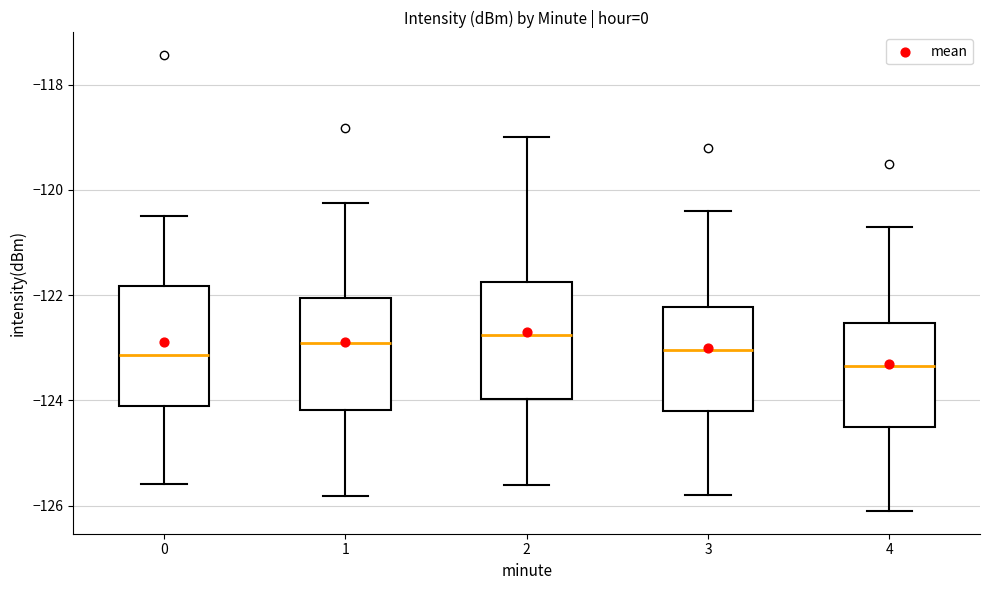

Reading left to right, read every box against the y-axis: the position of its median line, the range the box covers, and the ends of its whiskers. The values are not printed on the chart, so give them approximately, as read against the axis.

0: median -123.2, box -124.0 to -121.8, whiskers -125.6 to -120.4
1: median -122.8, box -124.2 to -122.0, whiskers -125.8 to -120.2
2: median -122.8, box -124.0 to -121.8, whiskers -125.6 to -119.0
3: median -123.0, box -124.2 to -122.2, whiskers -125.8 to -120.4
4: median -123.4, box -124.4 to -122.6, whiskers -126.0 to -120.6